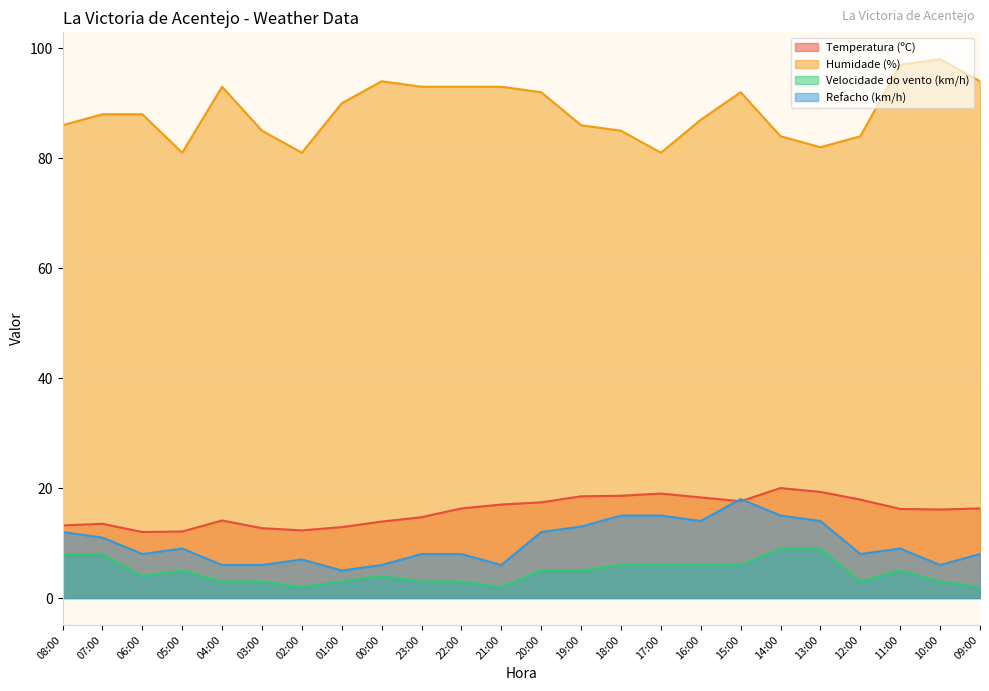

Which category has the lowest value in the Humidade (%) series?

05:00